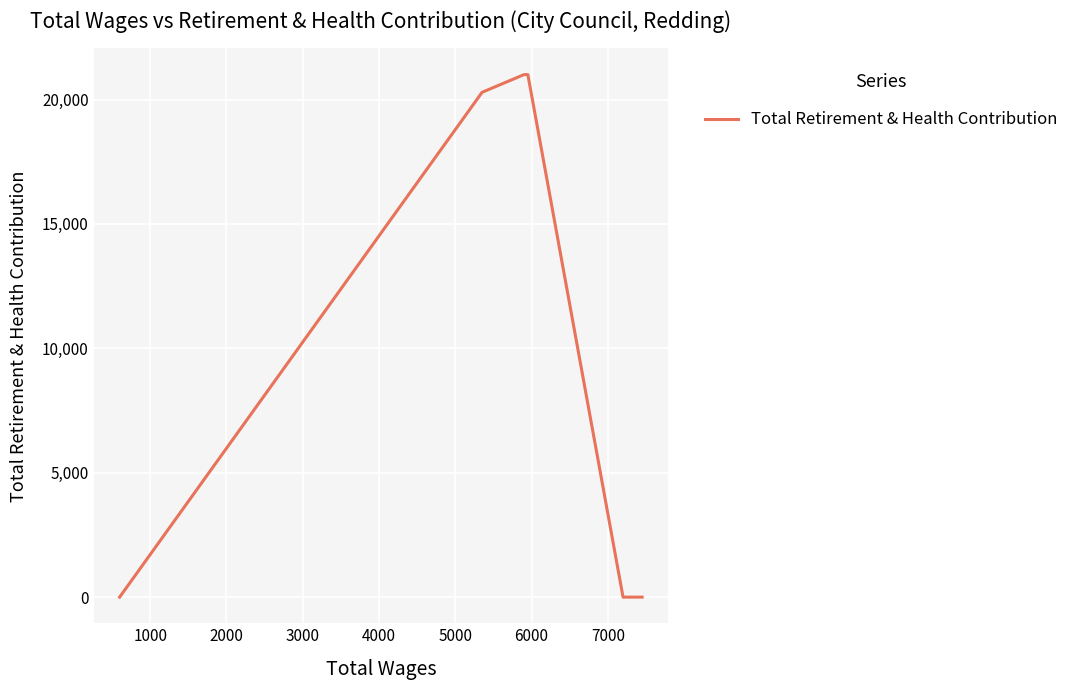

Does the chart display data point markers on the line(s)?

No